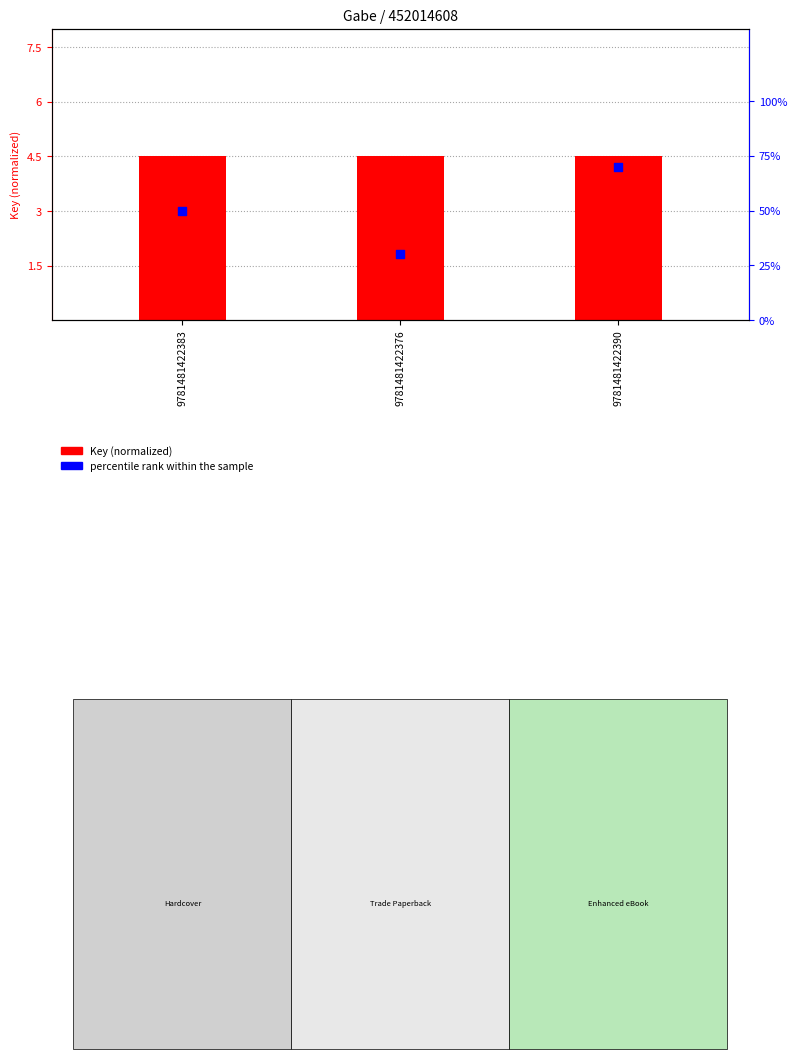

Which series reaches the maximum Y coordinate?

percentile rank within the sample